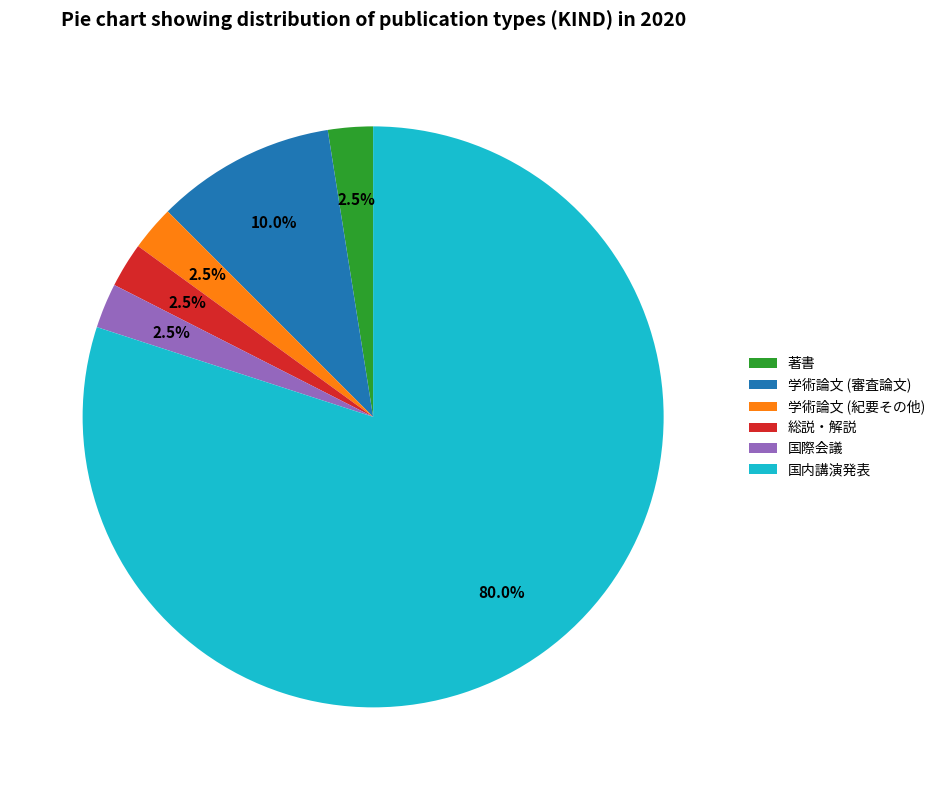

To the nearest percent, what is the average slice percentage?

17%